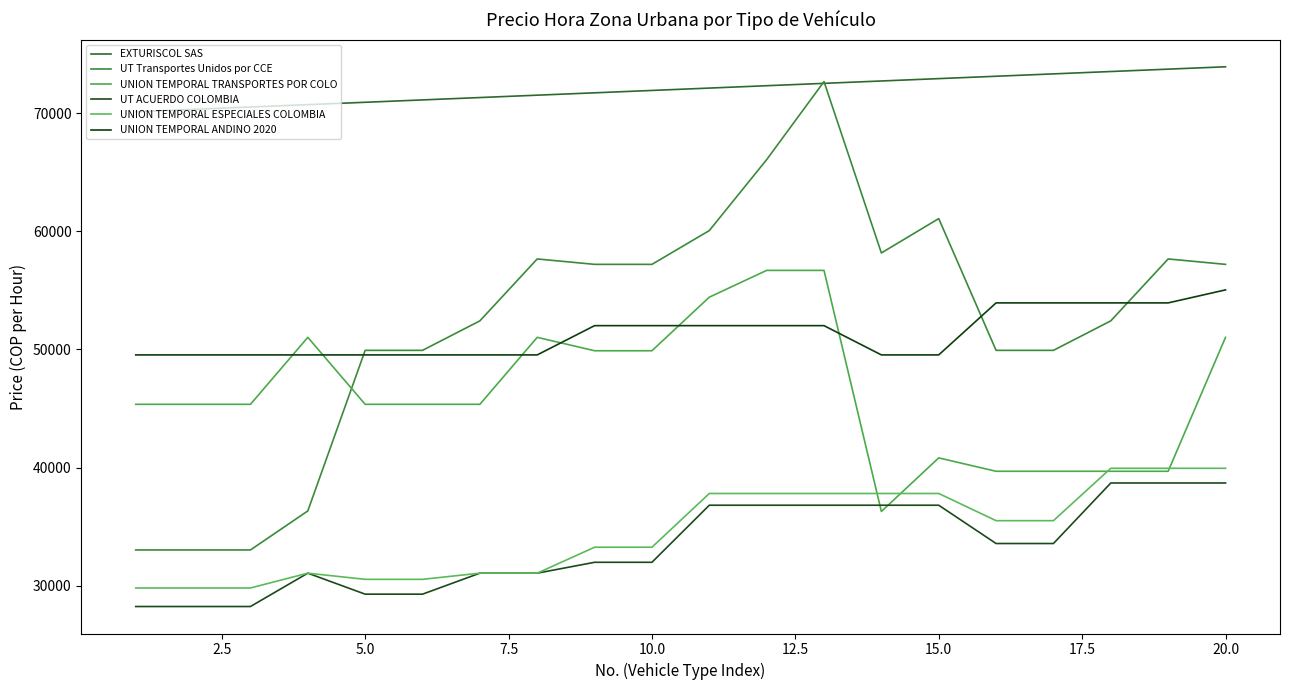

Does the chart have visible grid lines?

No